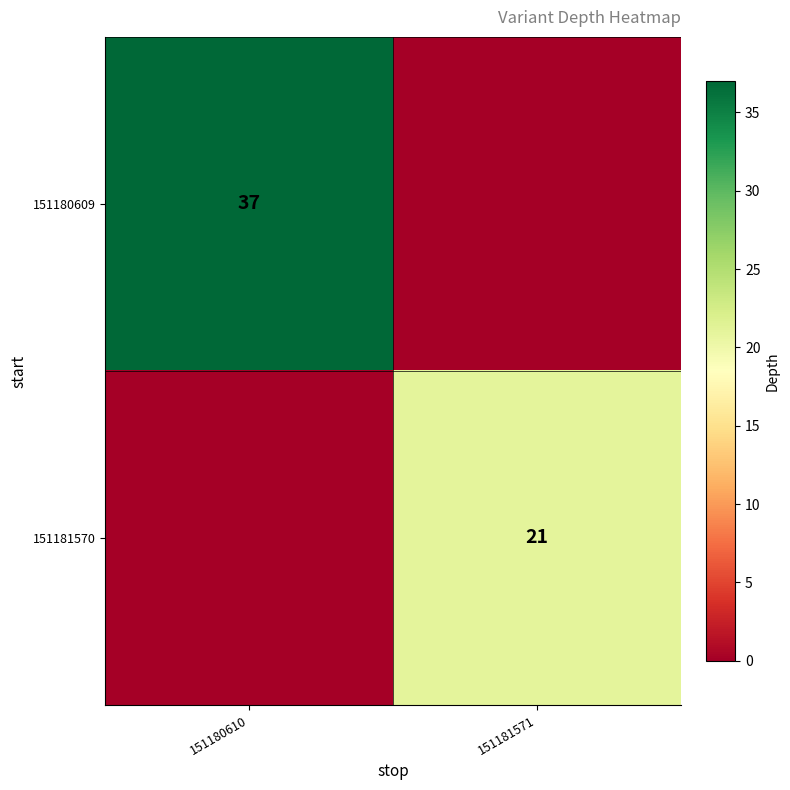

Is it true that 151180609 equals 14 at 151180610?

False